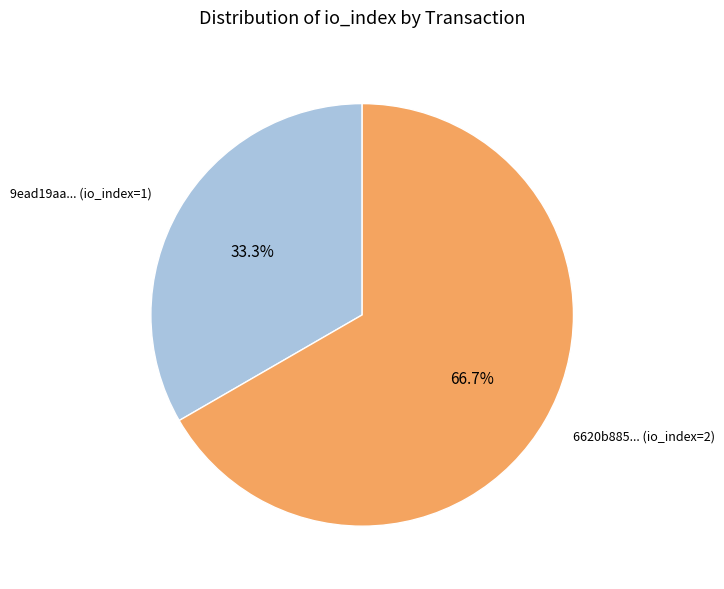

Does any single category account for the majority?

Yes